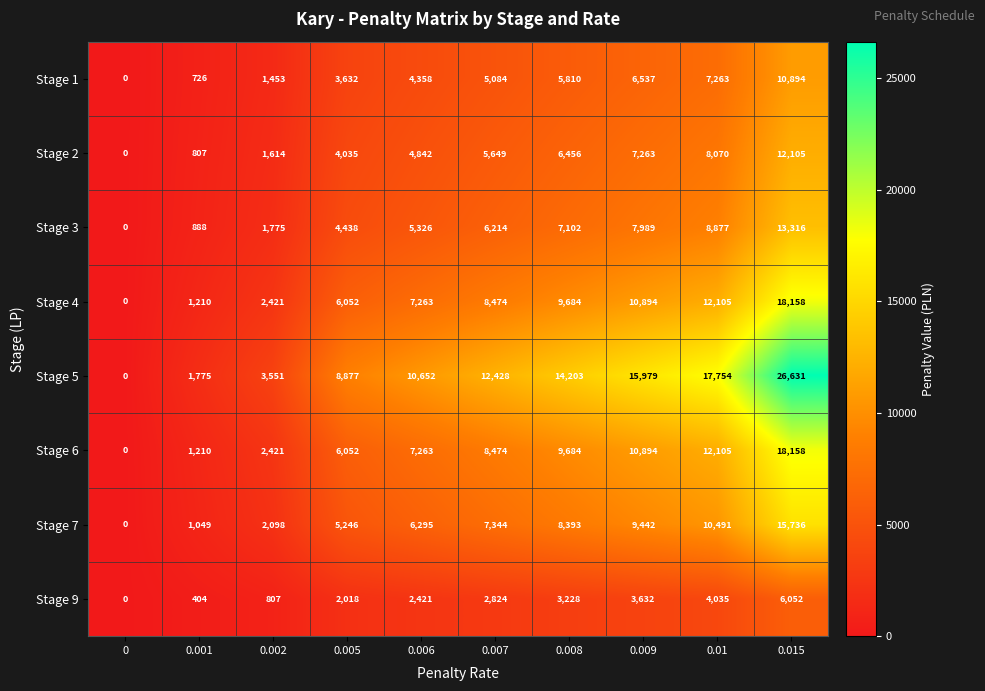

How many data points does each series have?

10